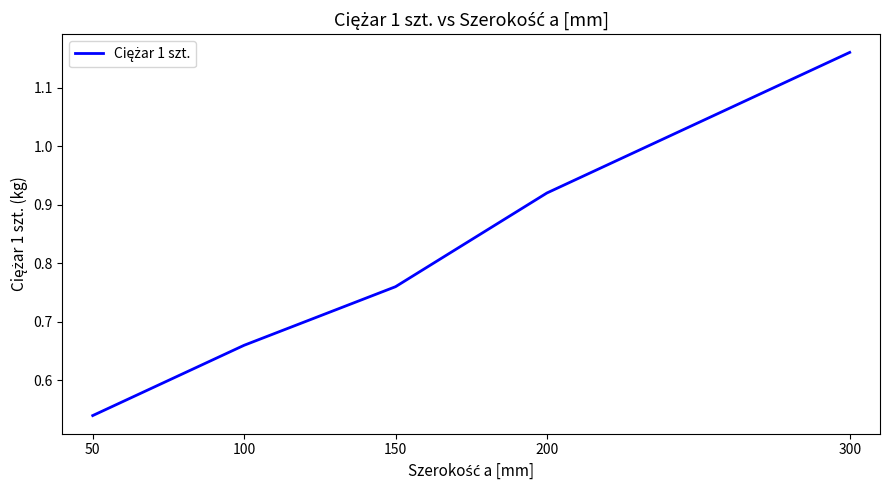

What is the difference between the maximum and minimum values?

0.6